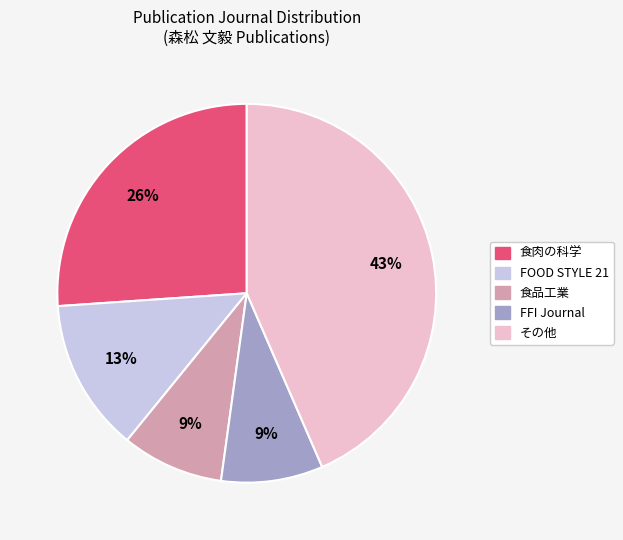

Count the number of slices in the pie.

5